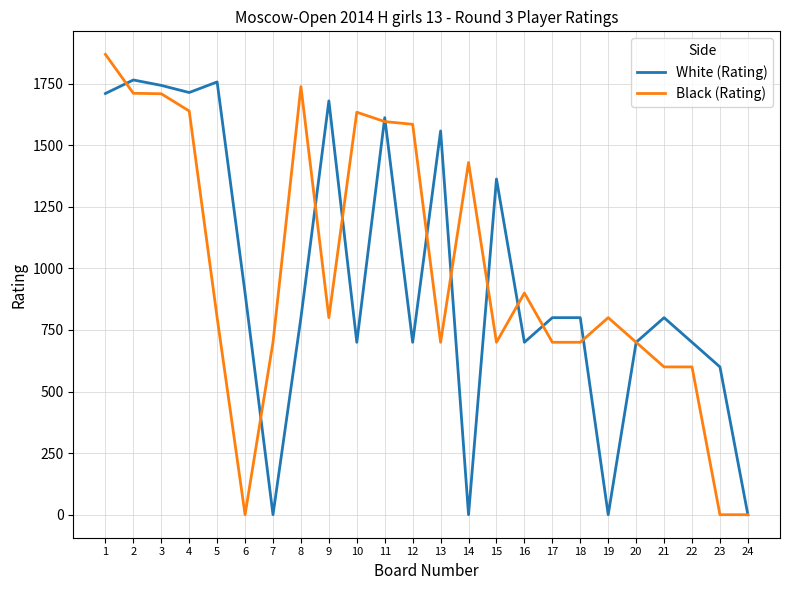

The value of Black (Rating) at 1 is 3136. True or false?

False